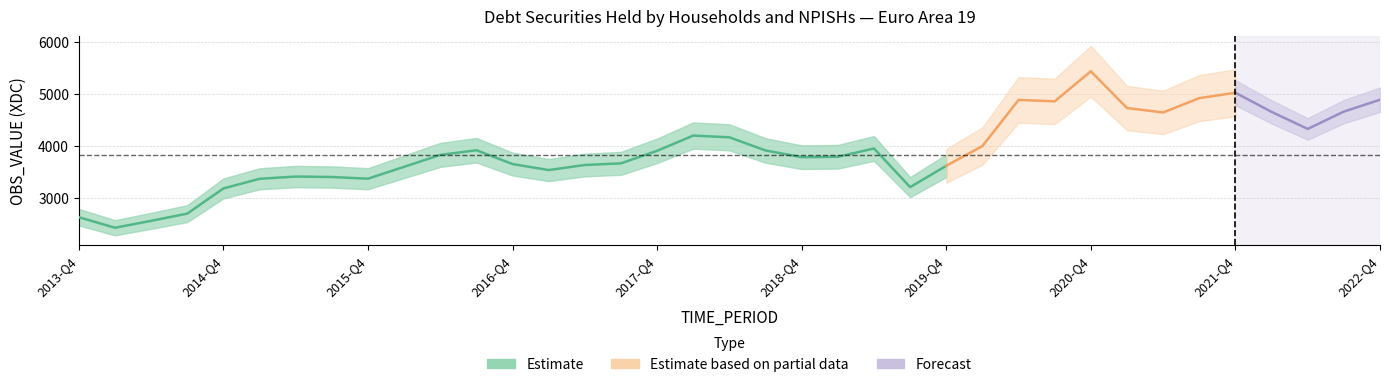

What value does the data have at 2016-Q3?

3917.2